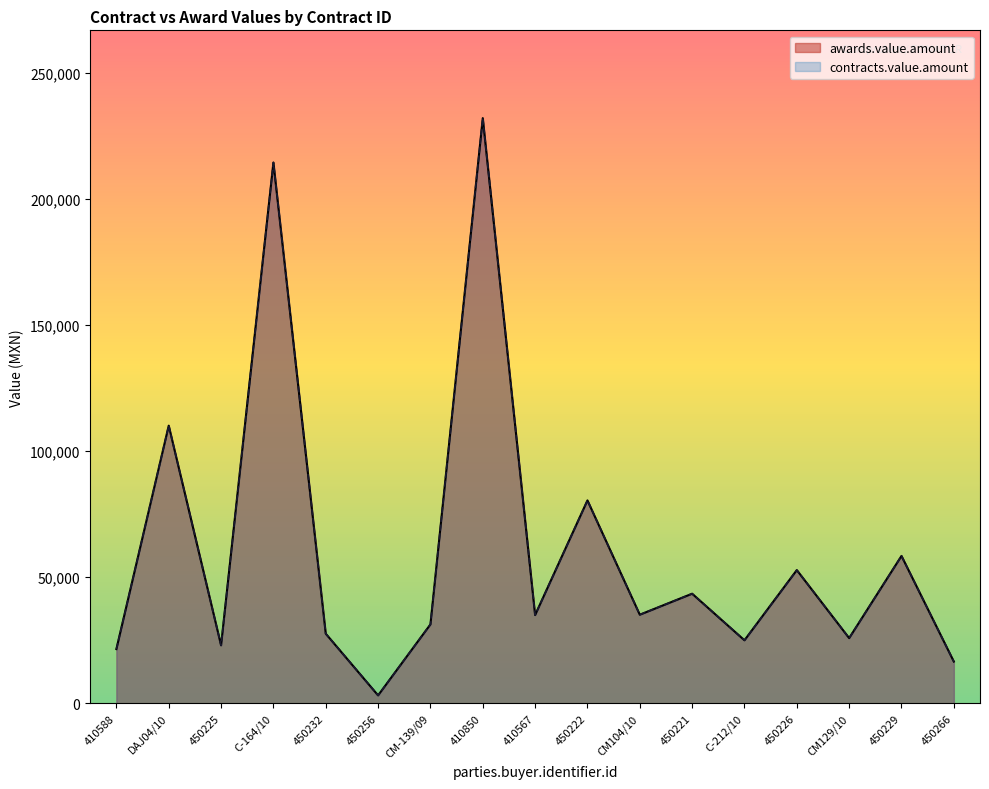

At which category does contracts.value.amount reach its first local valley?

450225